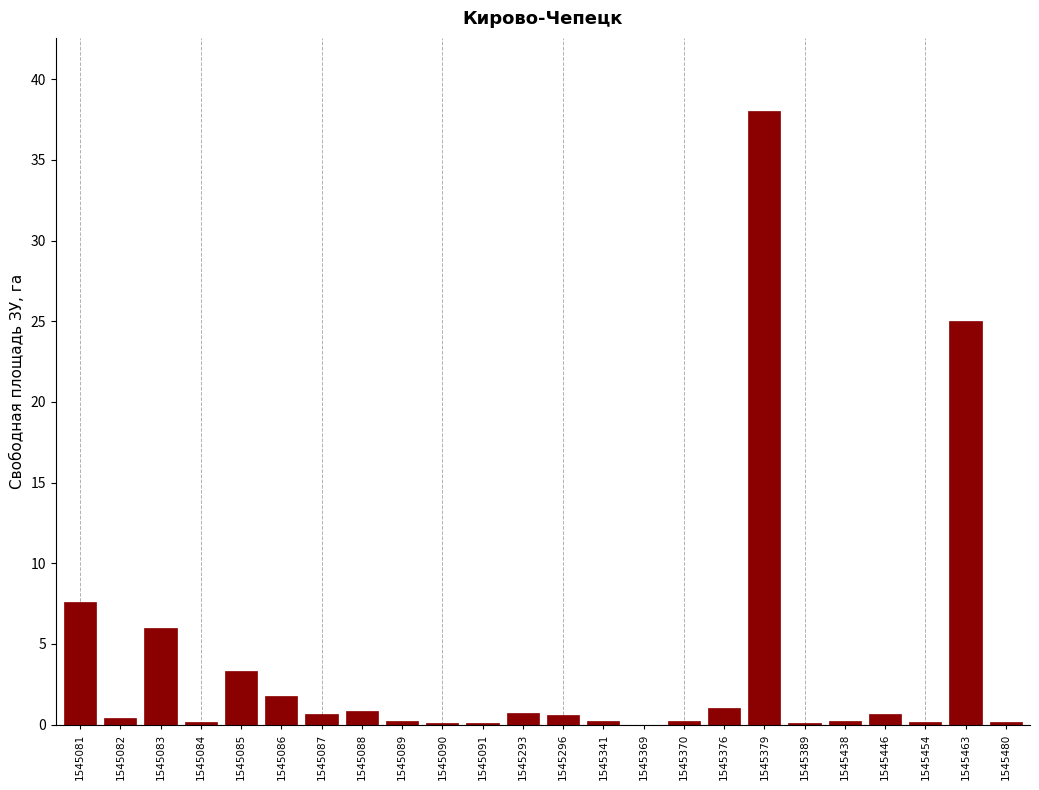

Which label corresponds to the largest value in the chart?

1545379